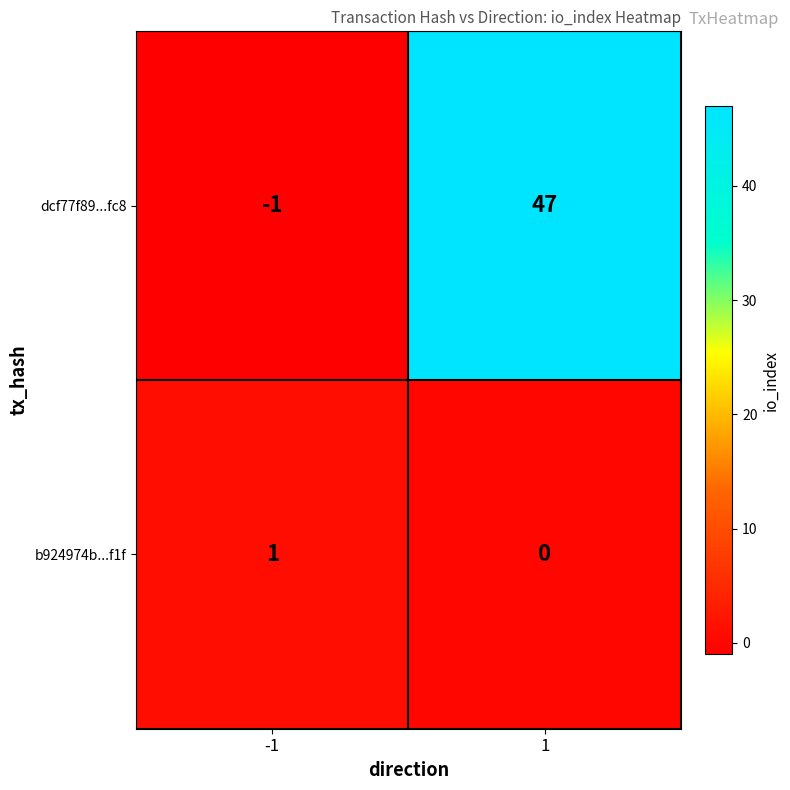

Which series has the largest range (max minus min)?

dcf77f89...fc8